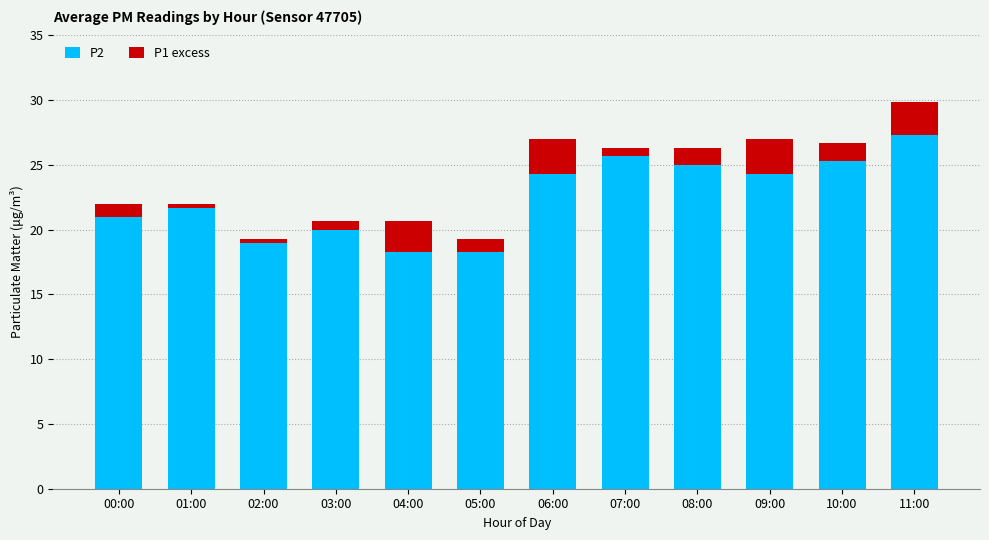

What is the total value across all series at 06:00?

27.0